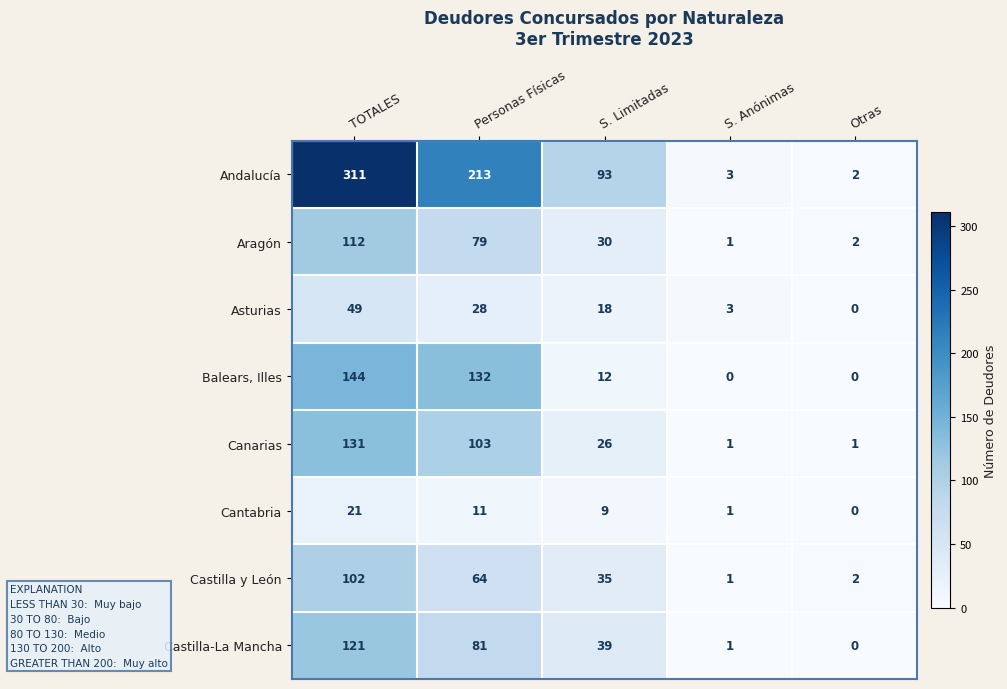

At how many categories does at least one series exceed 174?

2